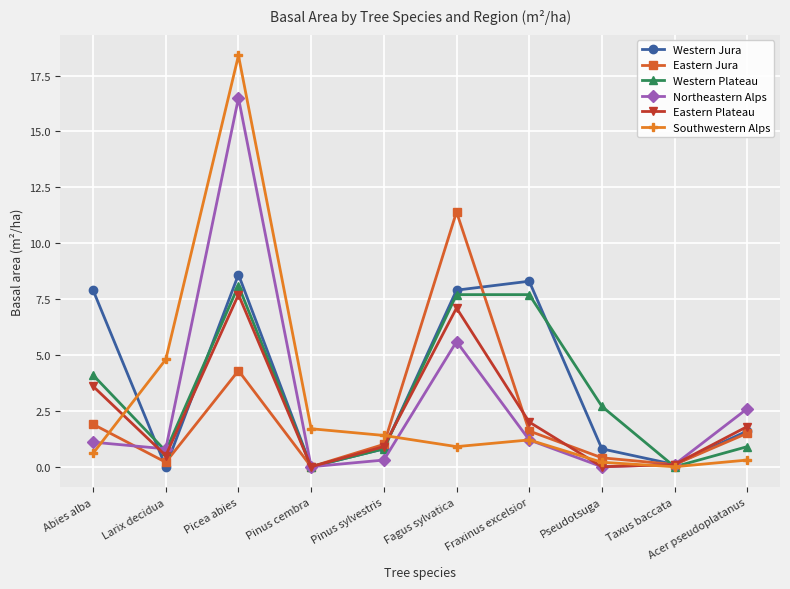

Is the value of Western Plateau at Larix decidua greater than the value of Eastern Jura at Larix decidua?

Yes